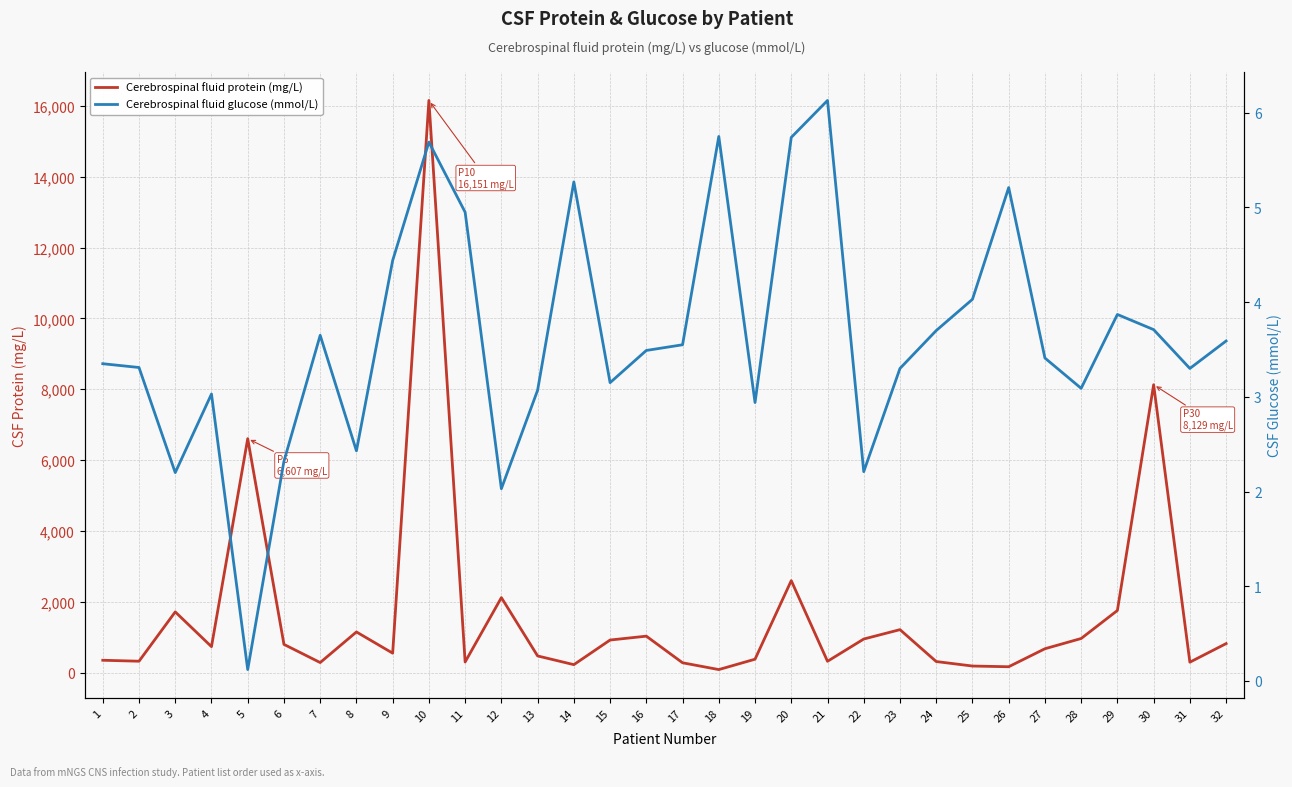

True or false: Cerebrospinal fluid glucose (mmol/L) and Cerebrospinal fluid protein (mg/L) intersect in this chart.

False